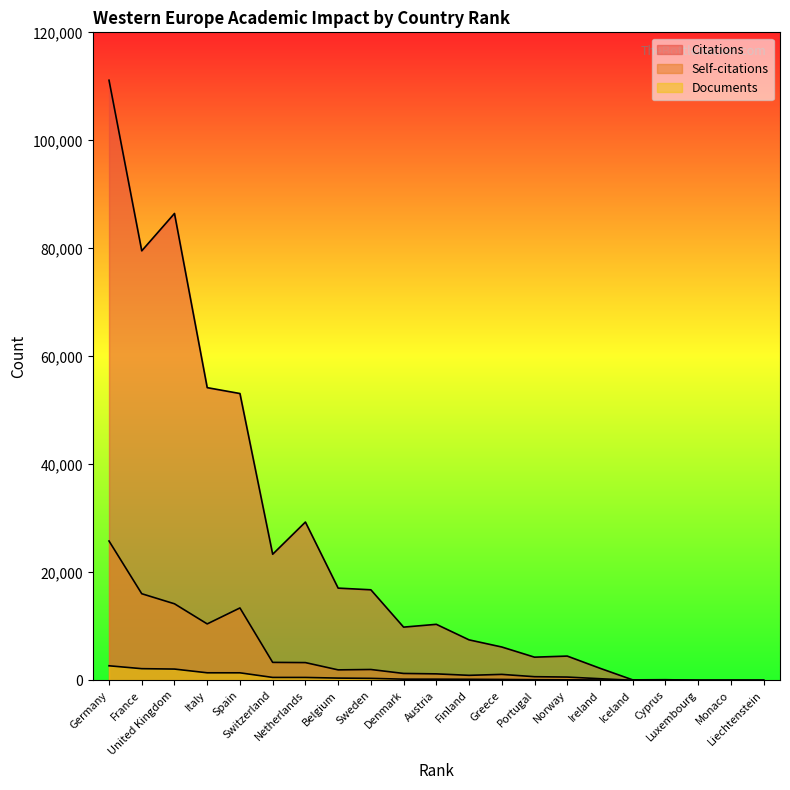

What is the sum of all Citations values?

516220